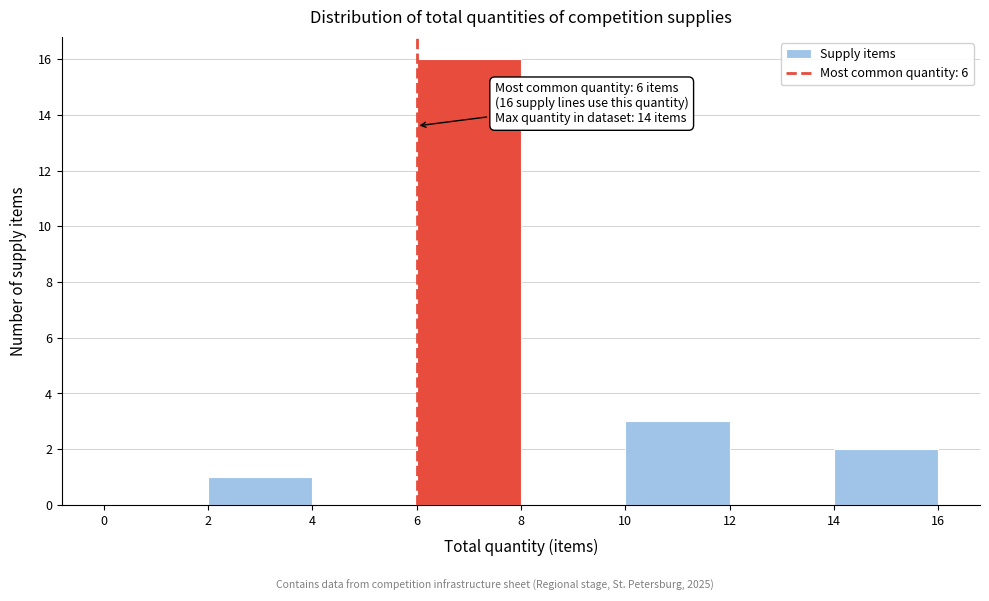

Which range on the x-axis has the tallest bar?

6 to 8